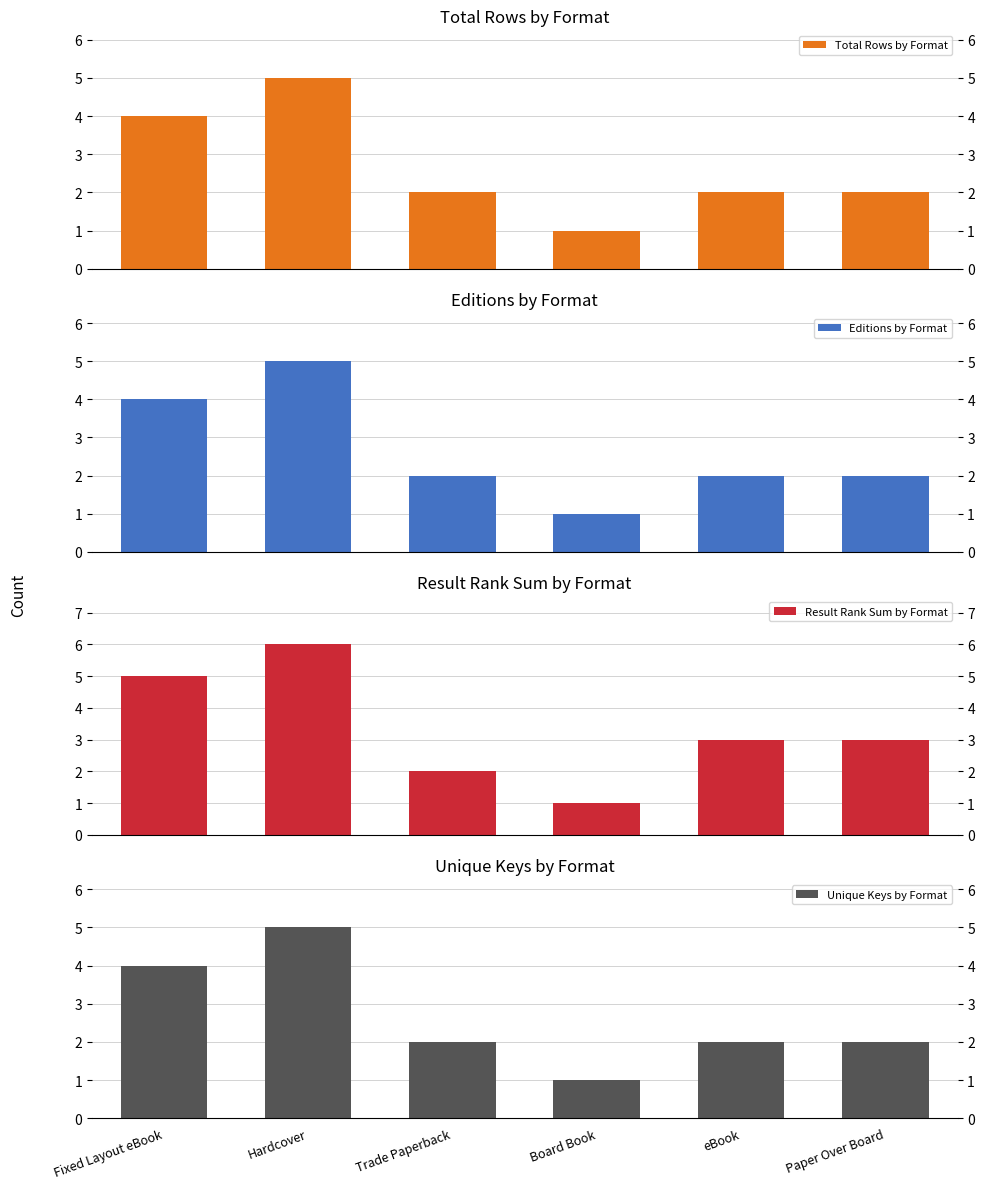

What is the label of the 1st bar from the right?

Paper Over Board